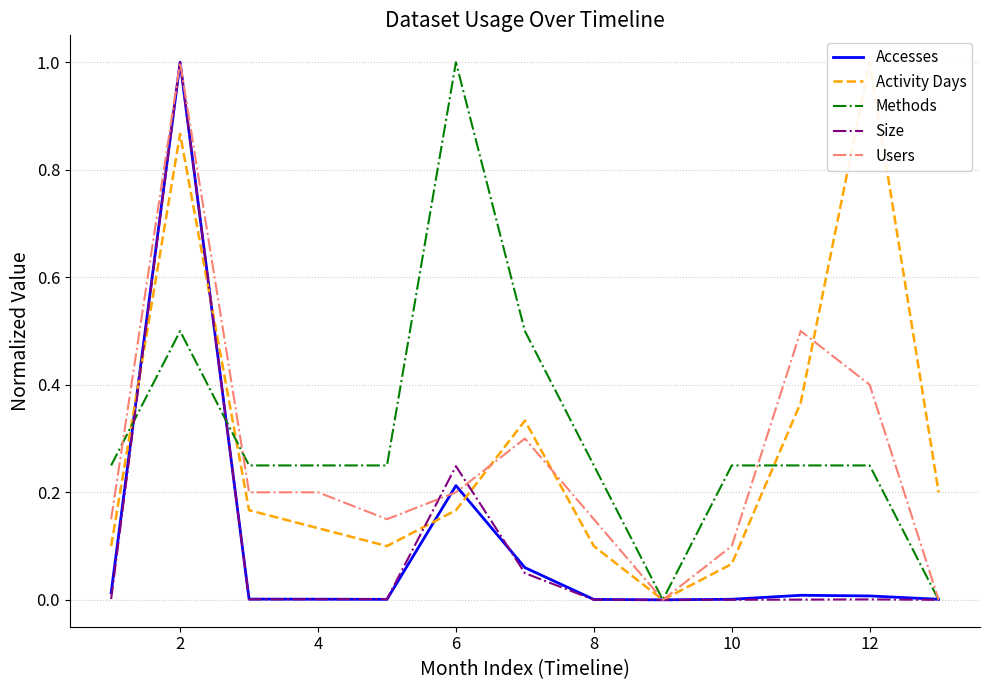

How many lines are shown in the chart?

5